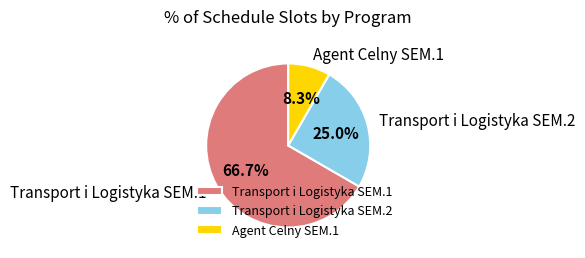

Approximately how many times larger is the value at Transport i Logistyka SEM.1 compared to Transport i Logistyka SEM.2?

2.7